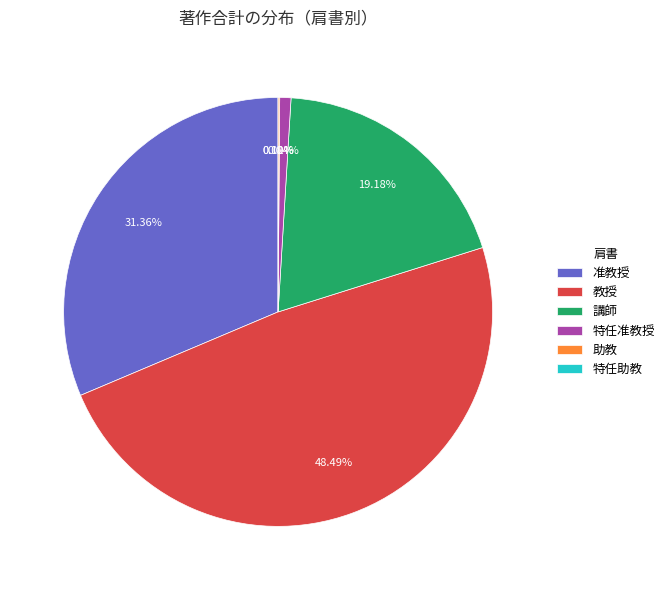

Does 山田 晃嗣 represent more than half of the total?

No